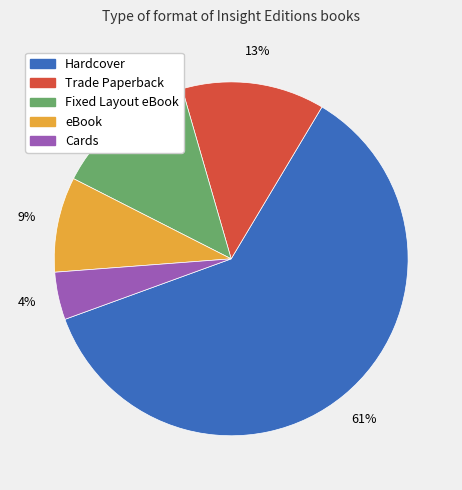

Which category accounts for the majority?

Hardcover